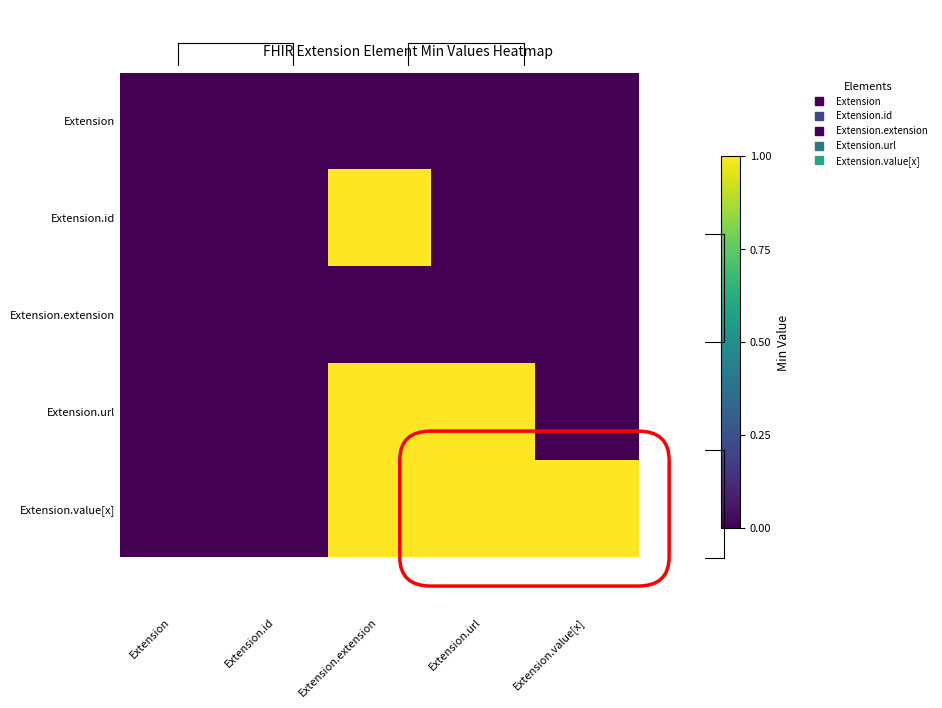

Count the number of data series in this chart.

5